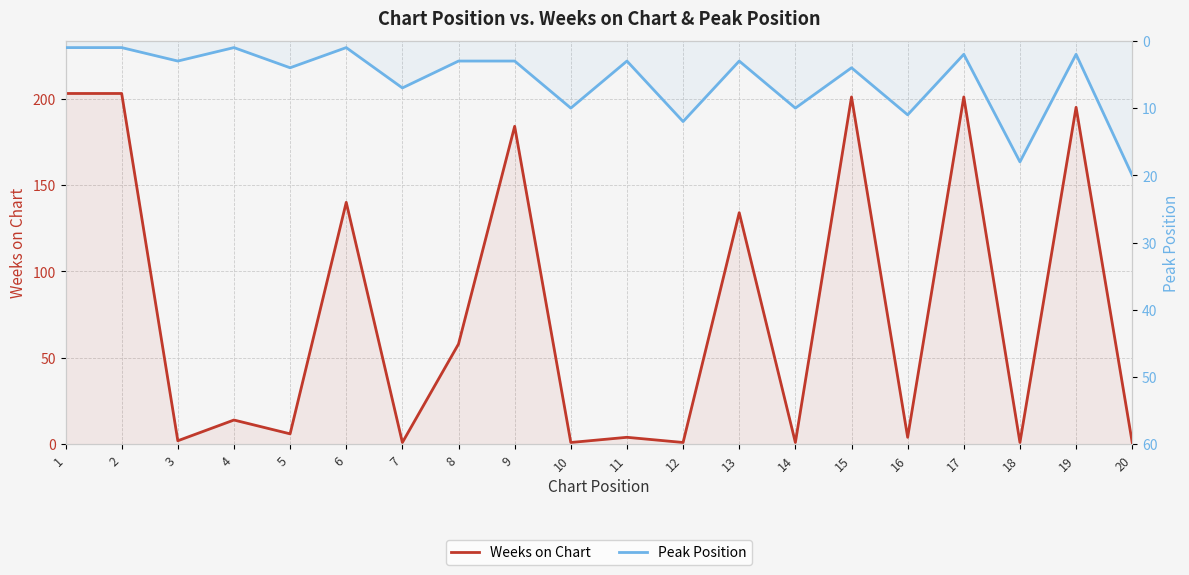

Reading left to right, list all the values displayed in this chart.

Weeks on Chart: 203	203	2	14	6	140	1	58	184	1	4	1	134	1	201	4	201	1	195	1
Peak Position: 1	1	3	1	4	1	7	3	3	10	3	12	3	10	4	11	2	18	2	20